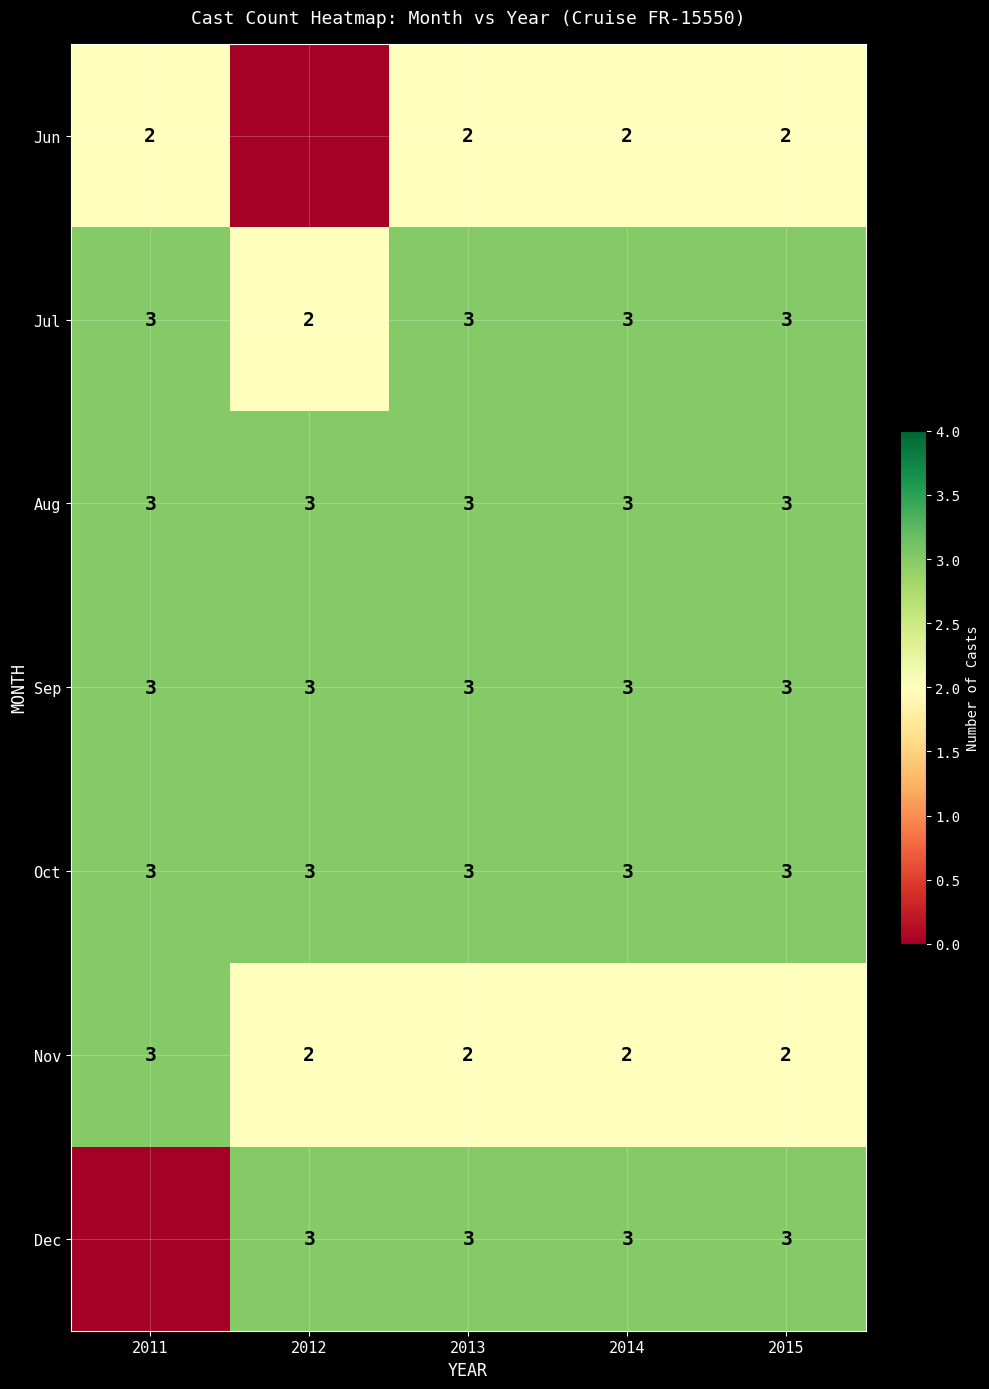

What is the sum of all Sep values?

15